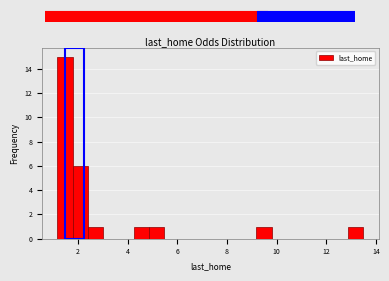

Around what value on the x-axis is the tallest bar? Give the approximate position of its centre, as read against the axis.

1.4